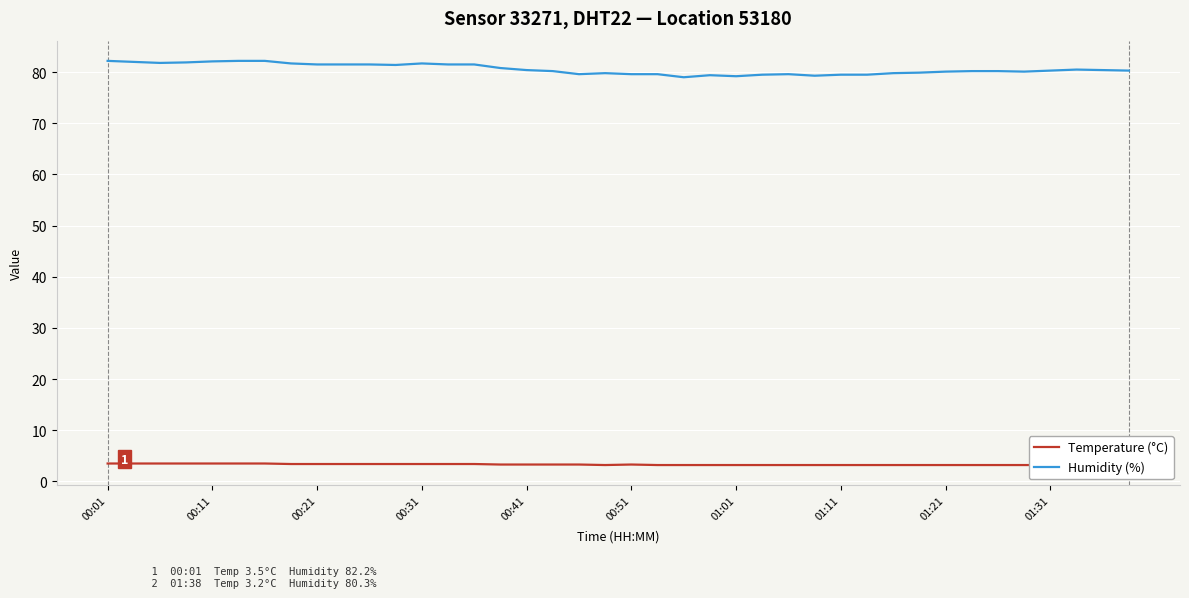

What is the highest value of the Humidity (%) series?

82.2